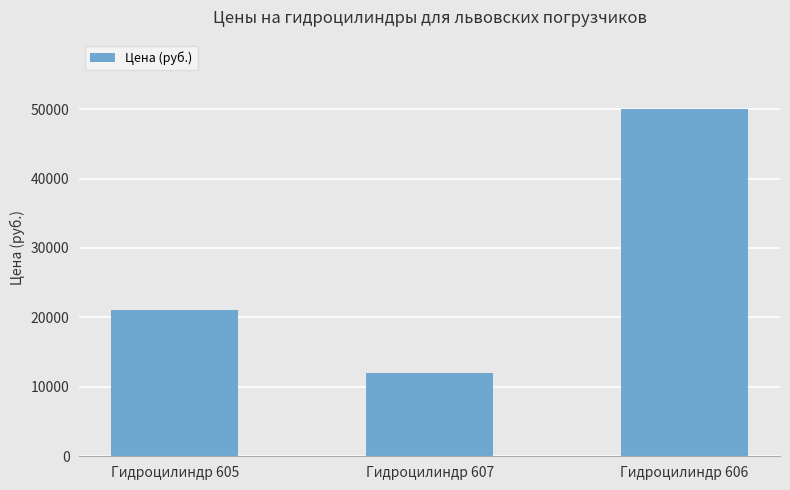

What is the average value?

27685